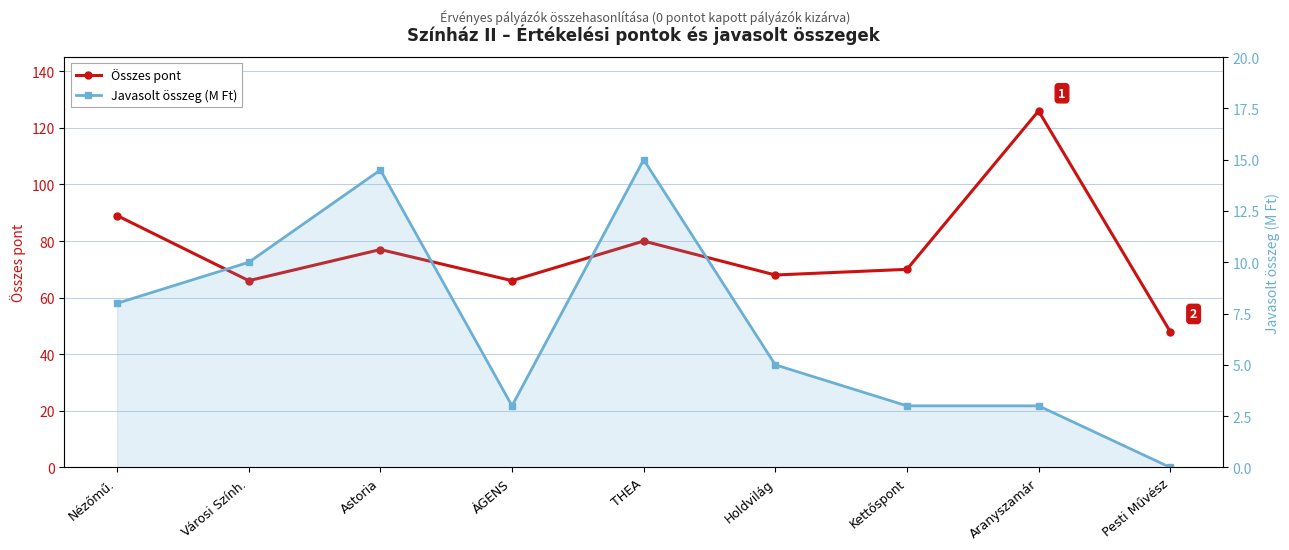

Reading left to right, list all the values displayed in this chart.

Összes pont: Nézőmű.=89.0	Városi Szính.=66.0	Astoria=77.0	ÁGENS=66.0	THEA=80.0	Holdvilág=68.0	Kettőspont=70.0	Aranyszamár=126.0	Pesti Művész=48.0
Javasolt összeg (M Ft): Nézőmű.=8.0	Városi Szính.=10.0	Astoria=14.5	ÁGENS=3.0	THEA=15.0	Holdvilág=5.0	Kettőspont=3.0	Aranyszamár=3.0	Pesti Művész=0.0